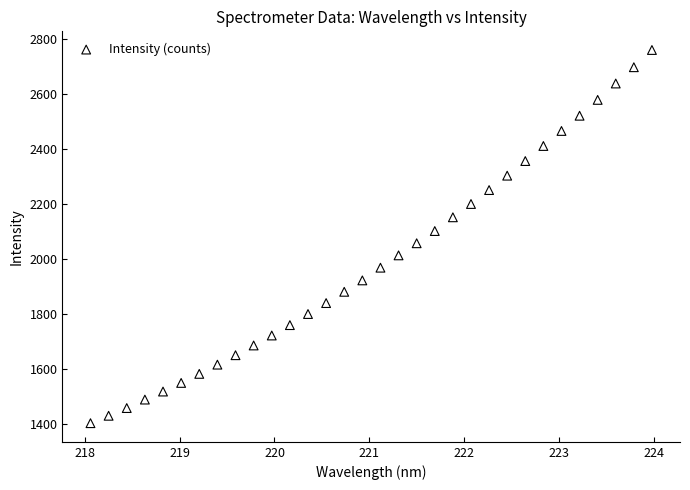

What is the range of Y values (max minus min)?

1355.0